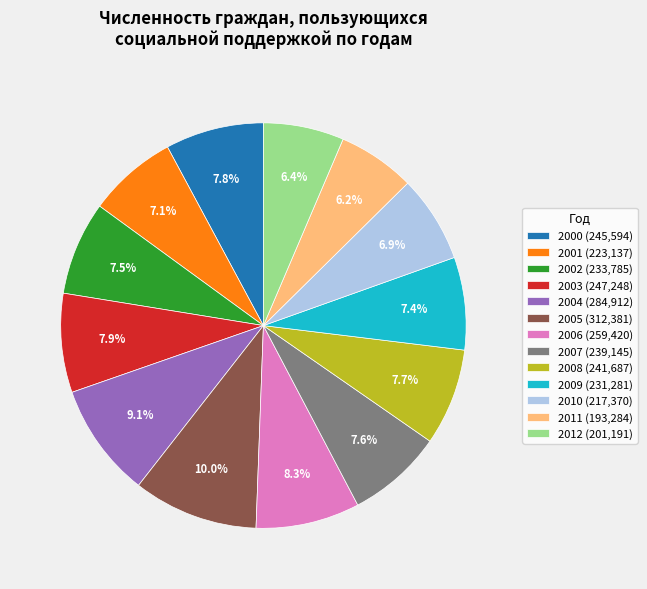

What is the ratio of the value at 2000 (245,594) to the value at 2008 (241,687)?

1.0